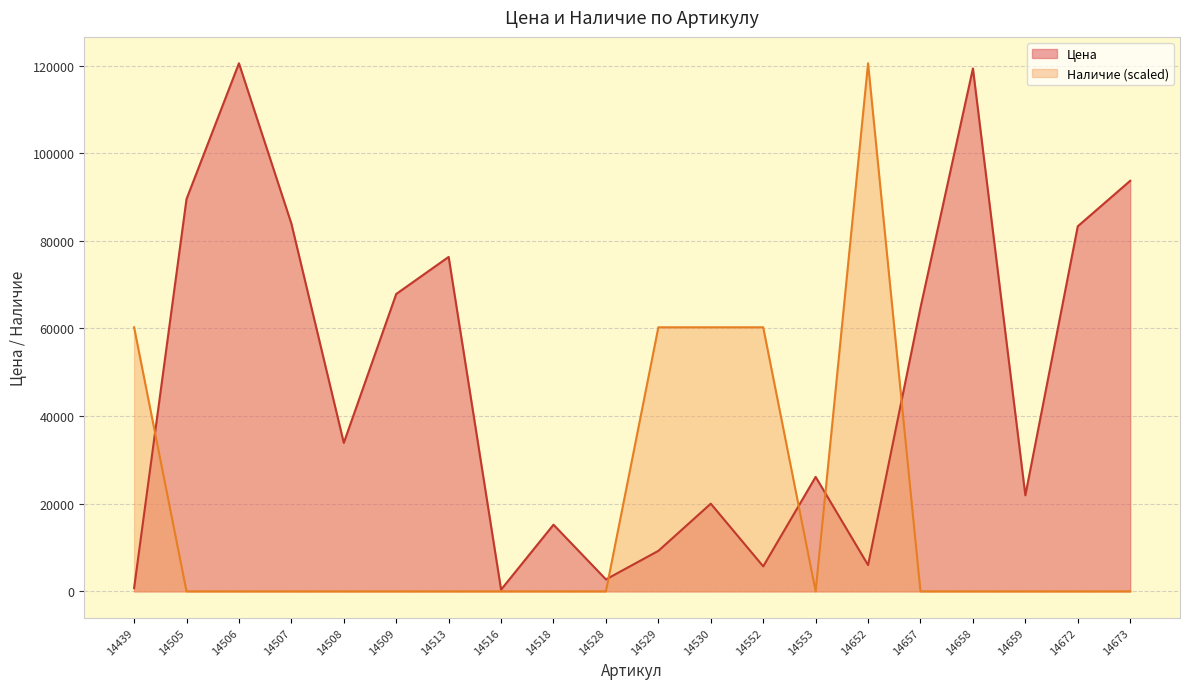

How many lines are shown in the chart?

2